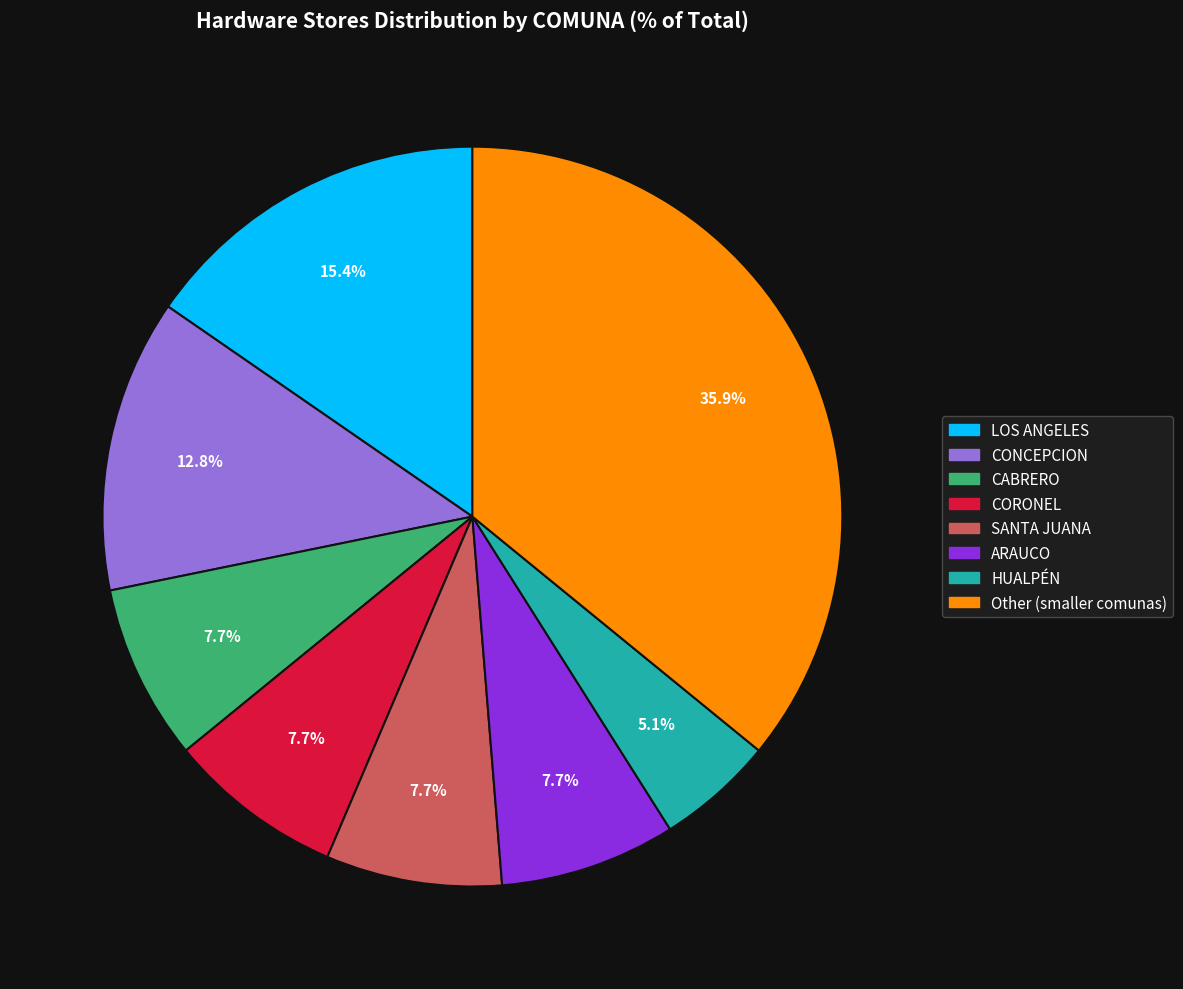

Which category has the smallest portion of the pie?

HUALPÉN